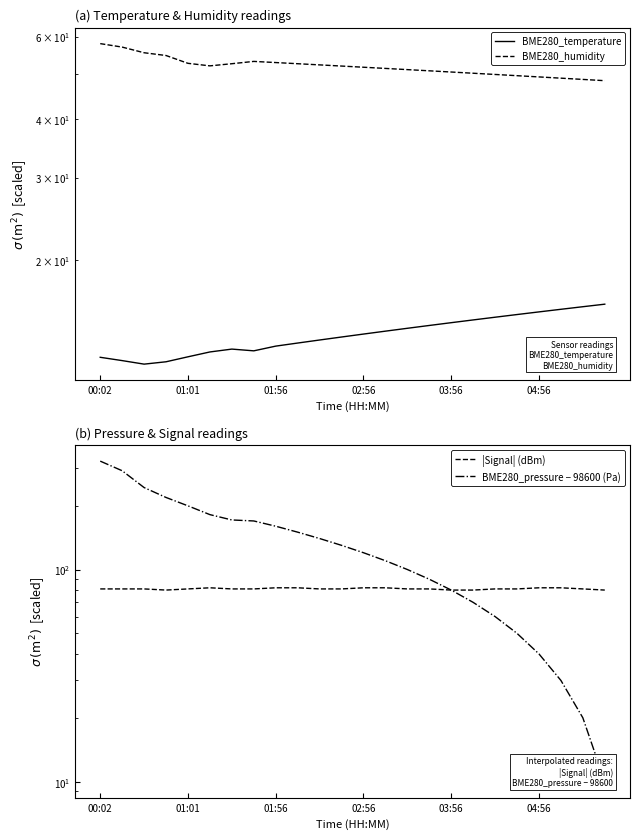

What is the value of the BME280_humidity point at the 14th from the left?

51.3